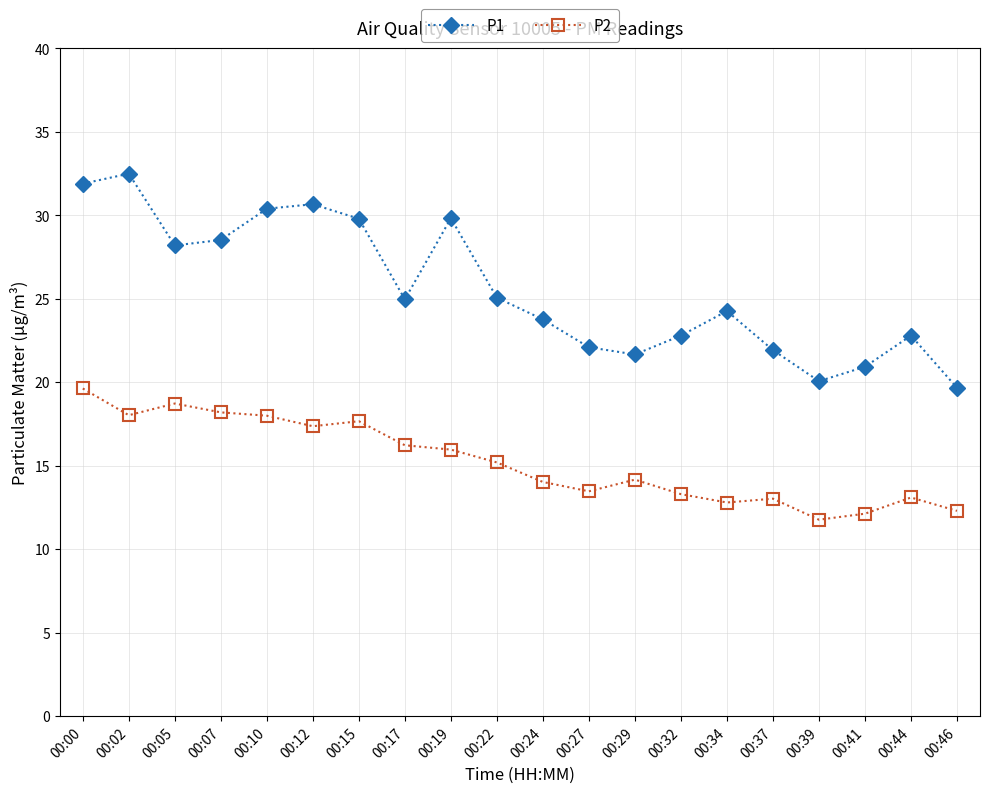

True or false: P2 and P1 cross at least once.

False